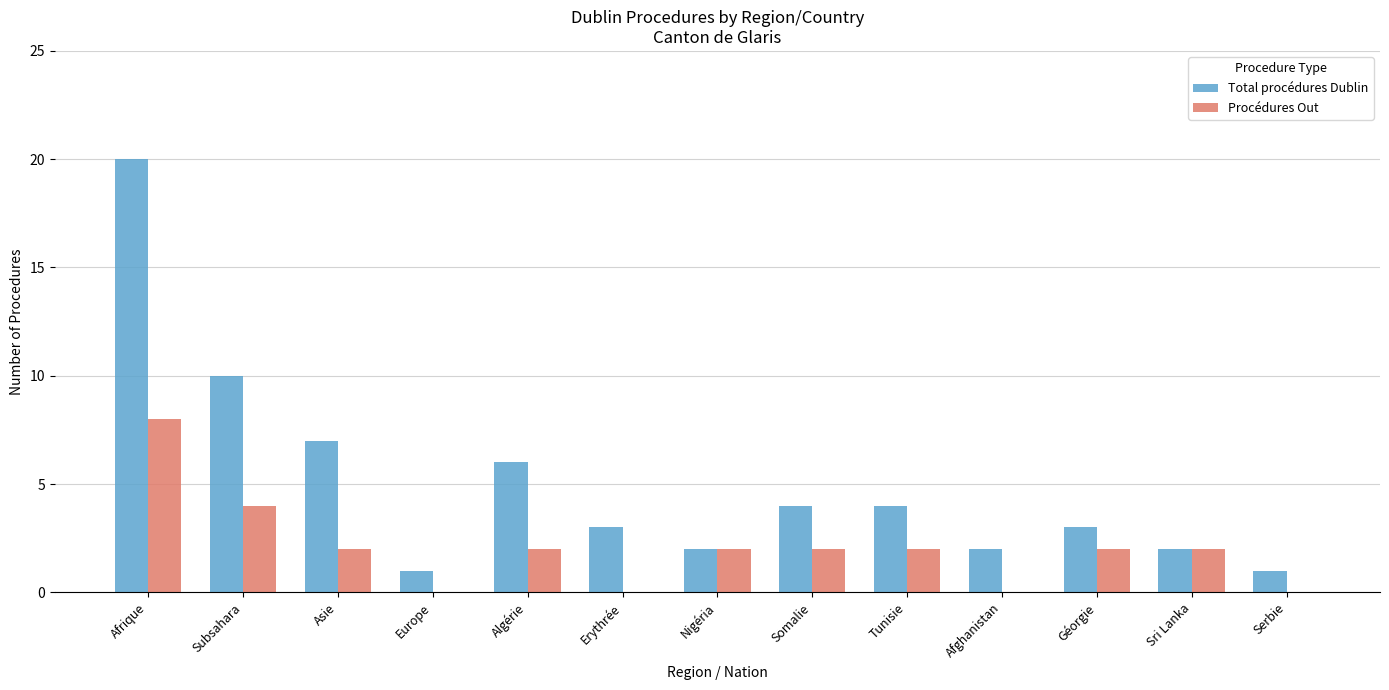

Which series changed the most between Nigéria and Serbie?

Procédures Out